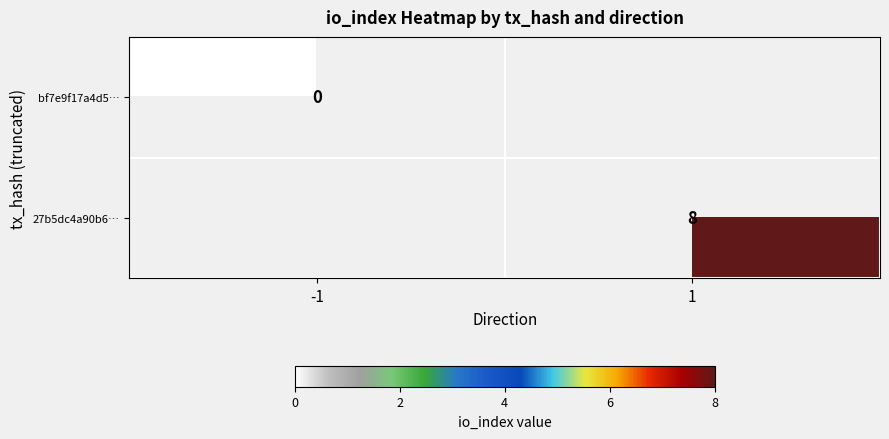

True or false: 27b5dc4a90b6… has a value of 8 at 1.

True